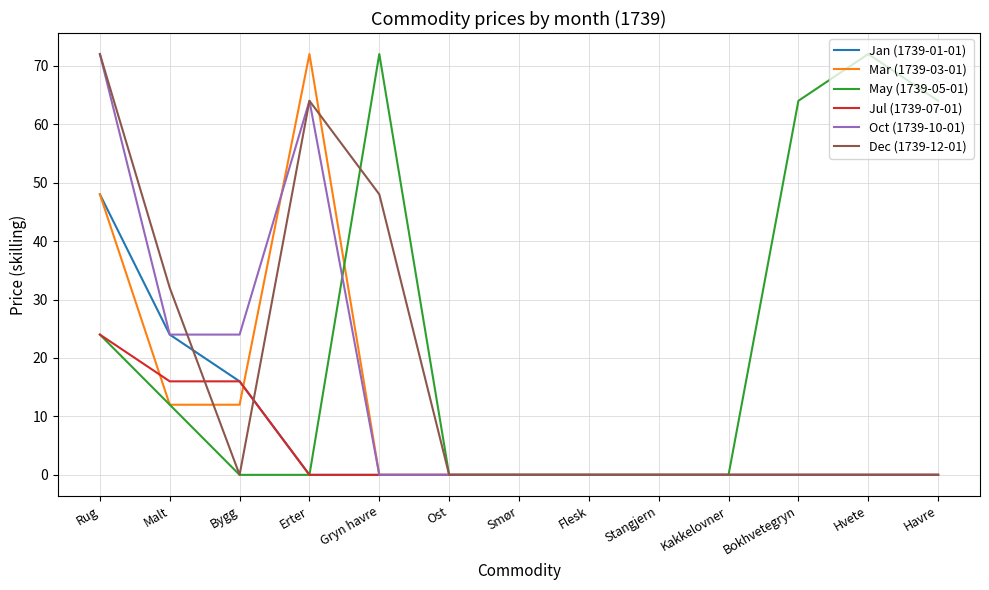

Count the number of categories in the chart.

13